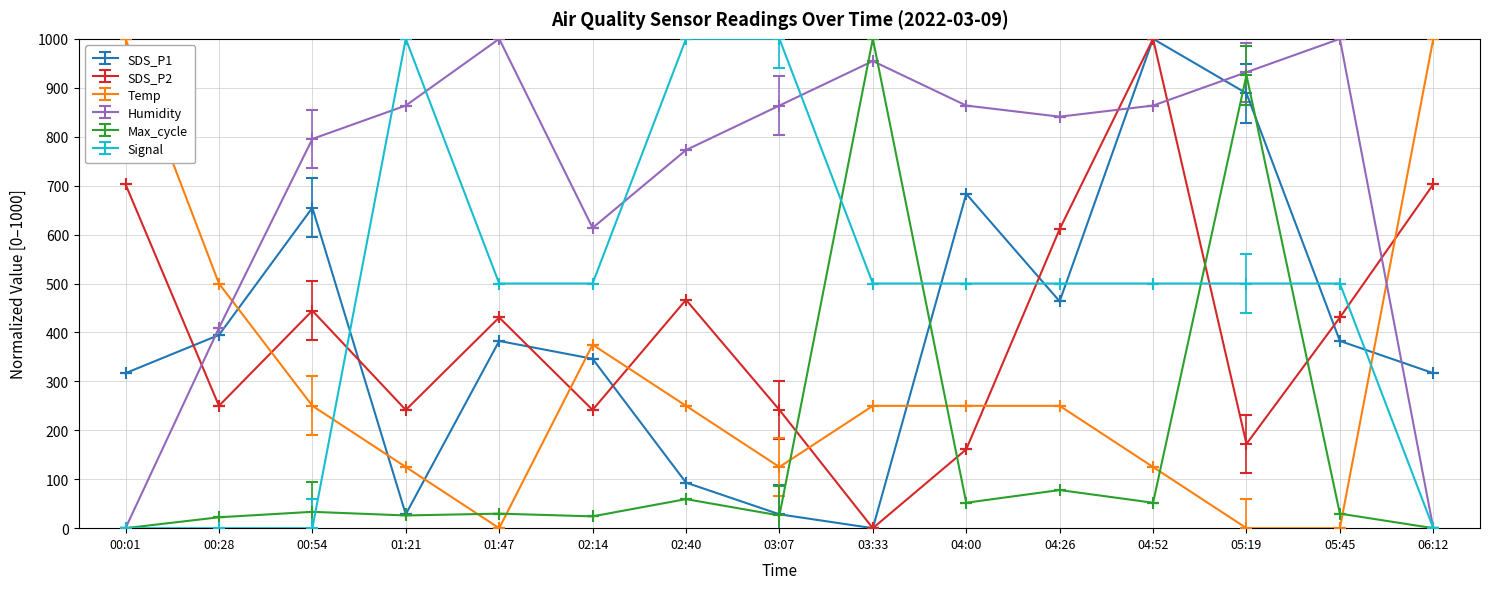

What is the difference between the Humidity values at 00:54 and 04:52?

68.2